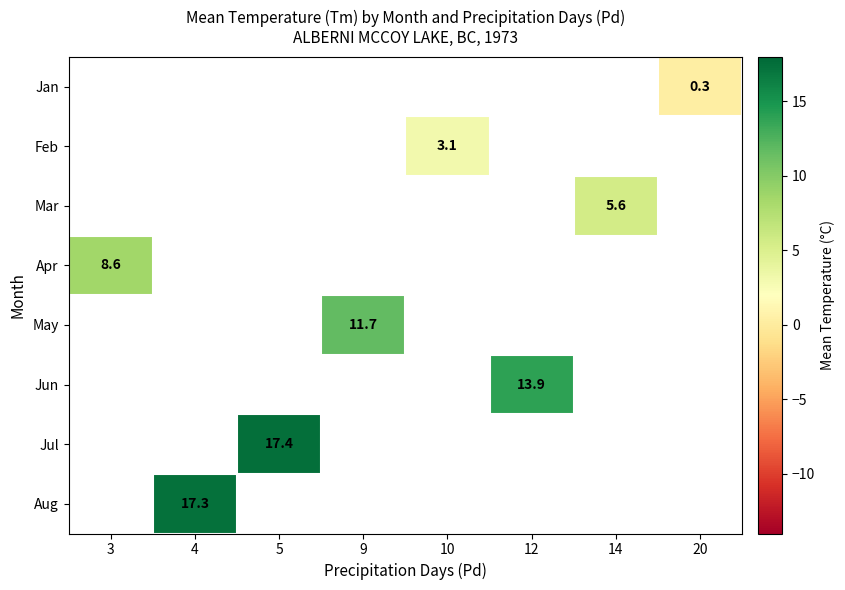

True or false: Apr has a value of 8.6 at 3.

True